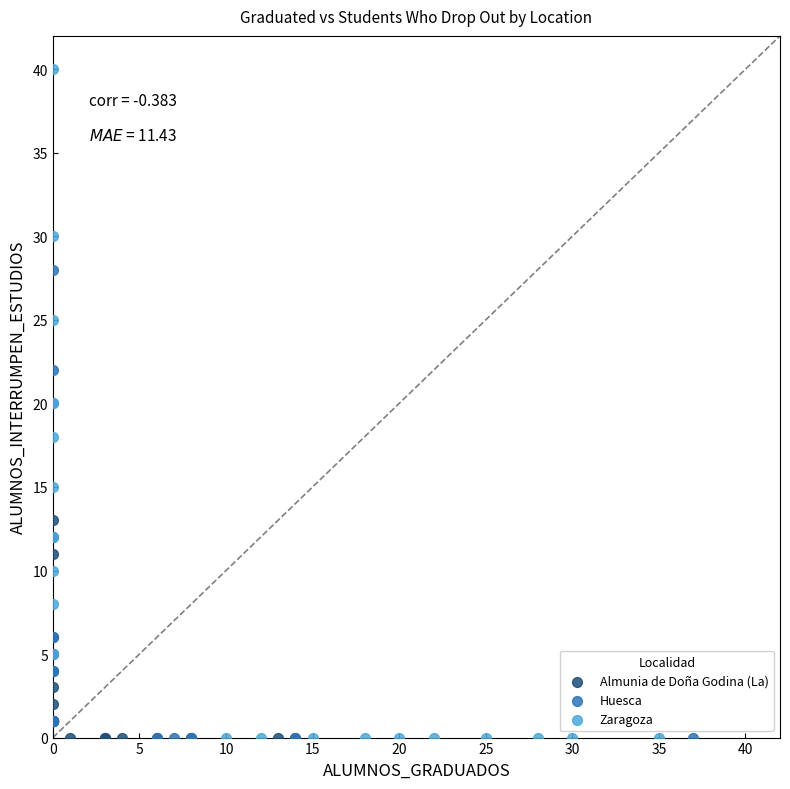

Which series contains the highest Y value?

Zaragoza